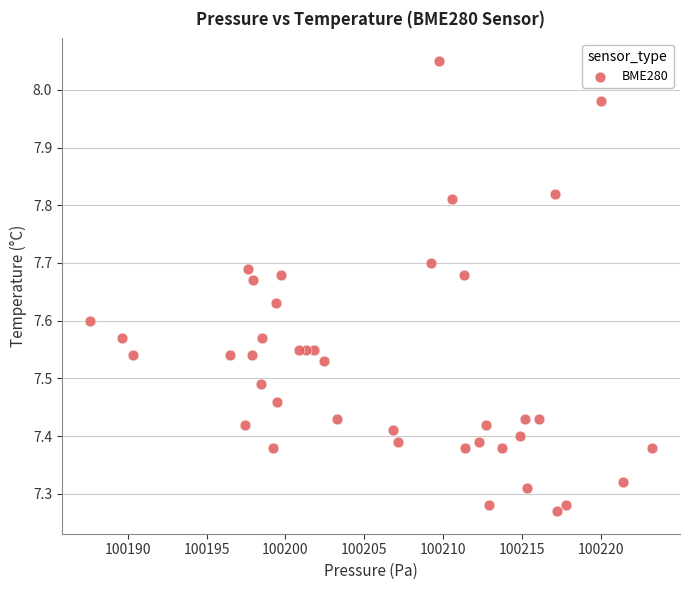

What is the range of Y values (max minus min)?

0.8